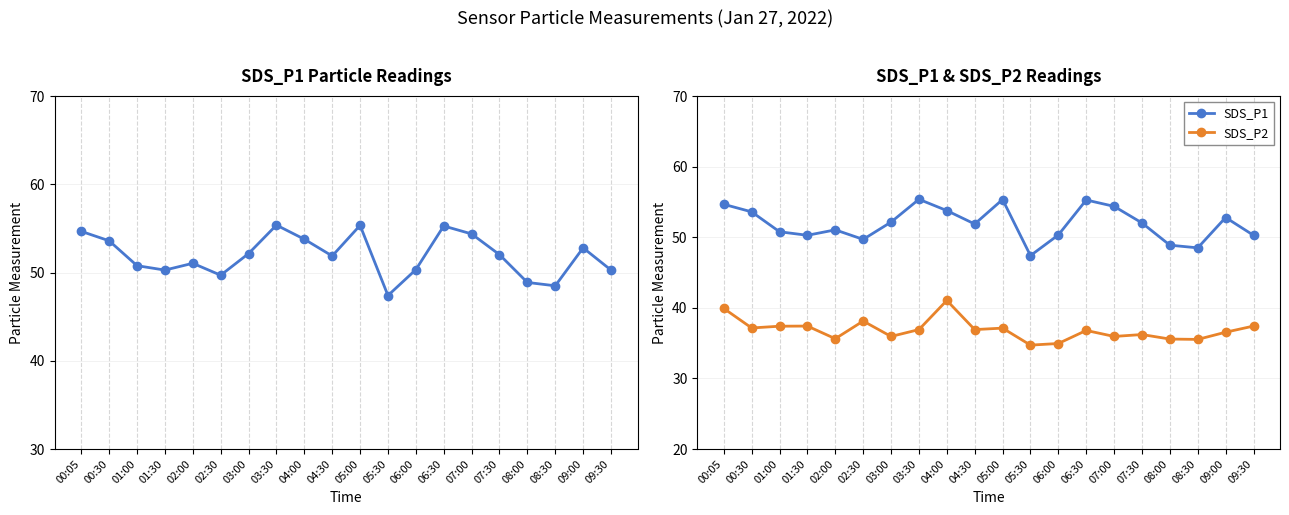

How many lines are shown in the chart?

2